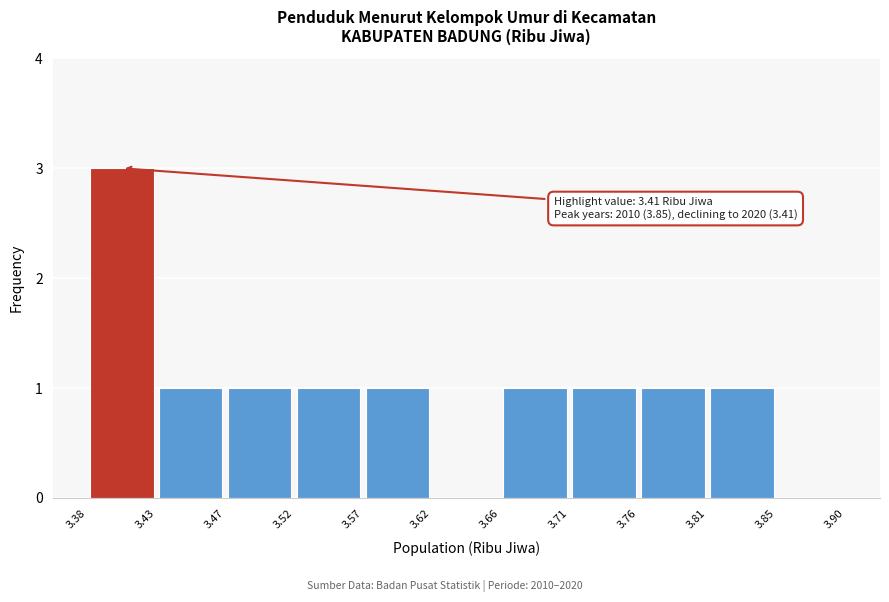

Which range on the x-axis has the tallest bar?

3.38 to 3.43